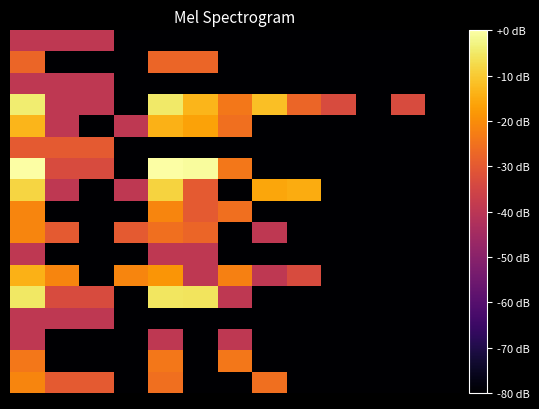

How many series are shown in this chart?

17